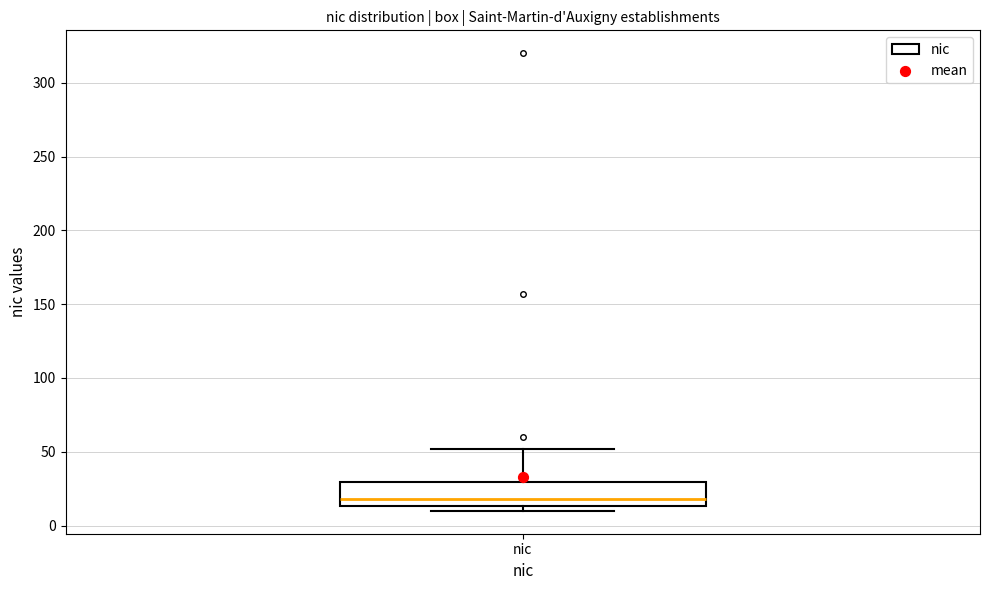

Transcribe this box plot: give where the median line is, the range the box spans, and where the two whiskers end, as read against the y-axis. The values are not printed on the chart, so give them approximately, as read against the axis.

median 20, box 15 to 30, whiskers 10 to 50